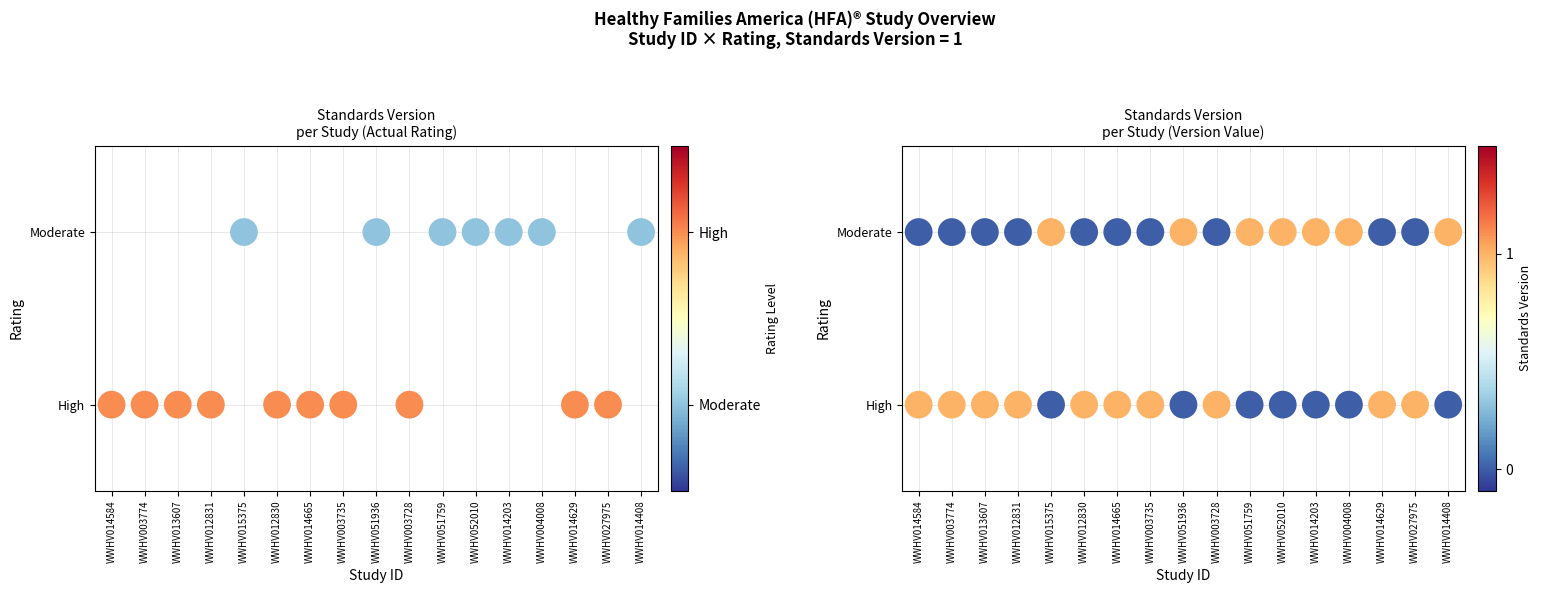

Count the number of data series in this chart.

1